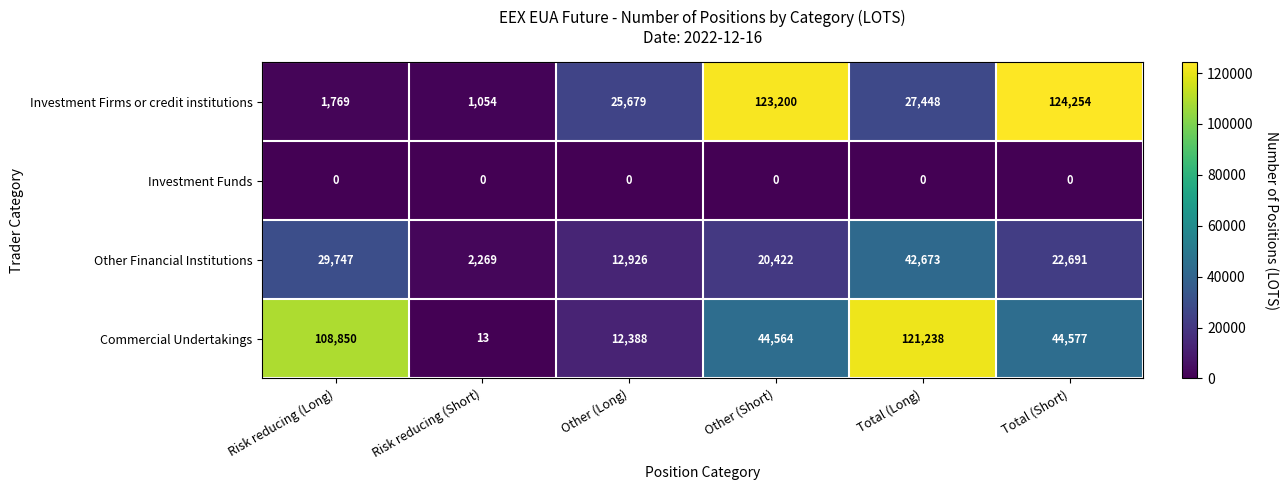

How many data points does each series have?

6